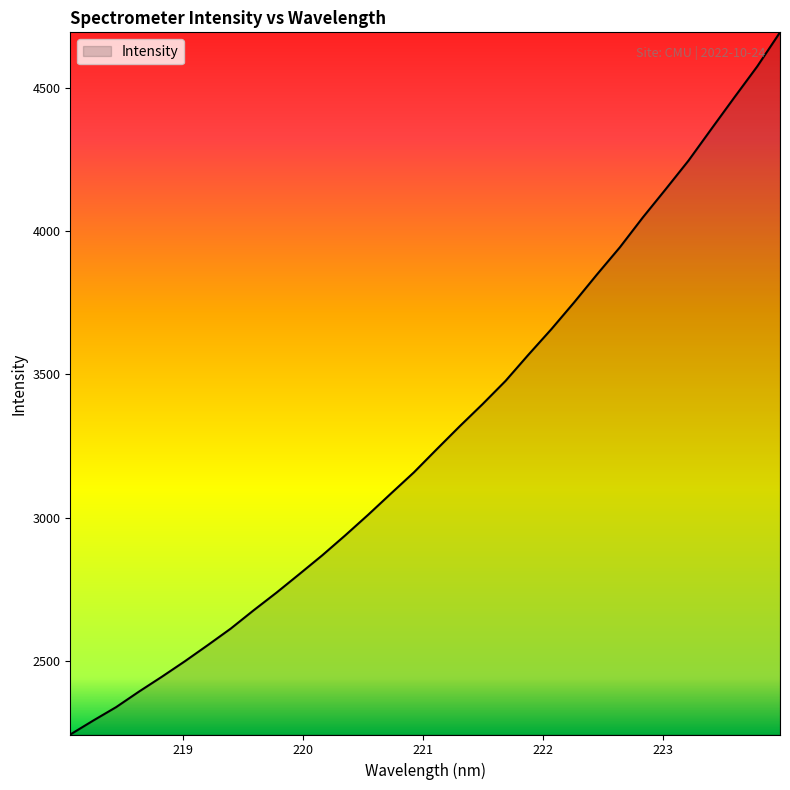

What is the minimum value shown in the chart?

2243.5